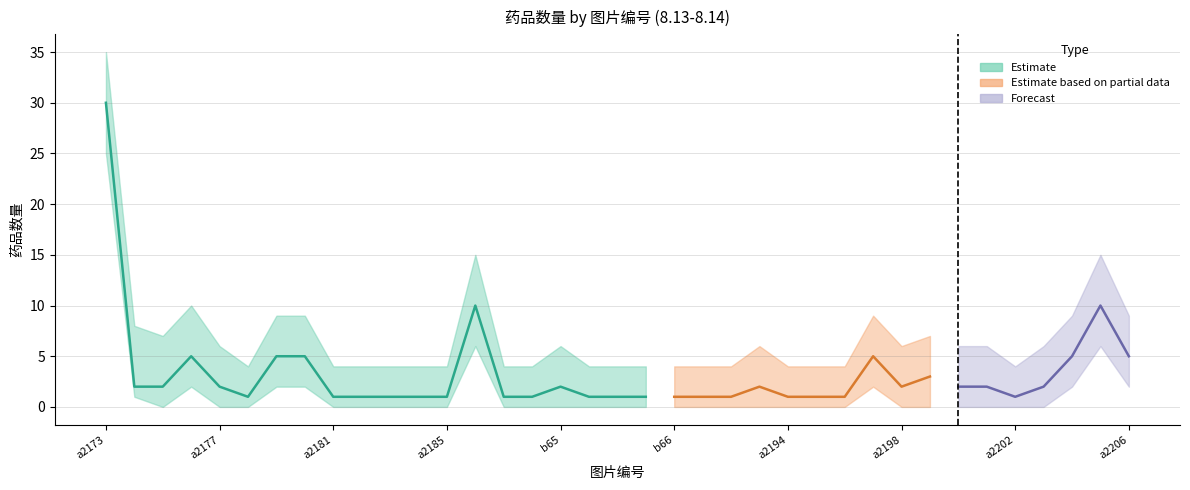

Which has a higher value, b65 or a2173?

a2173